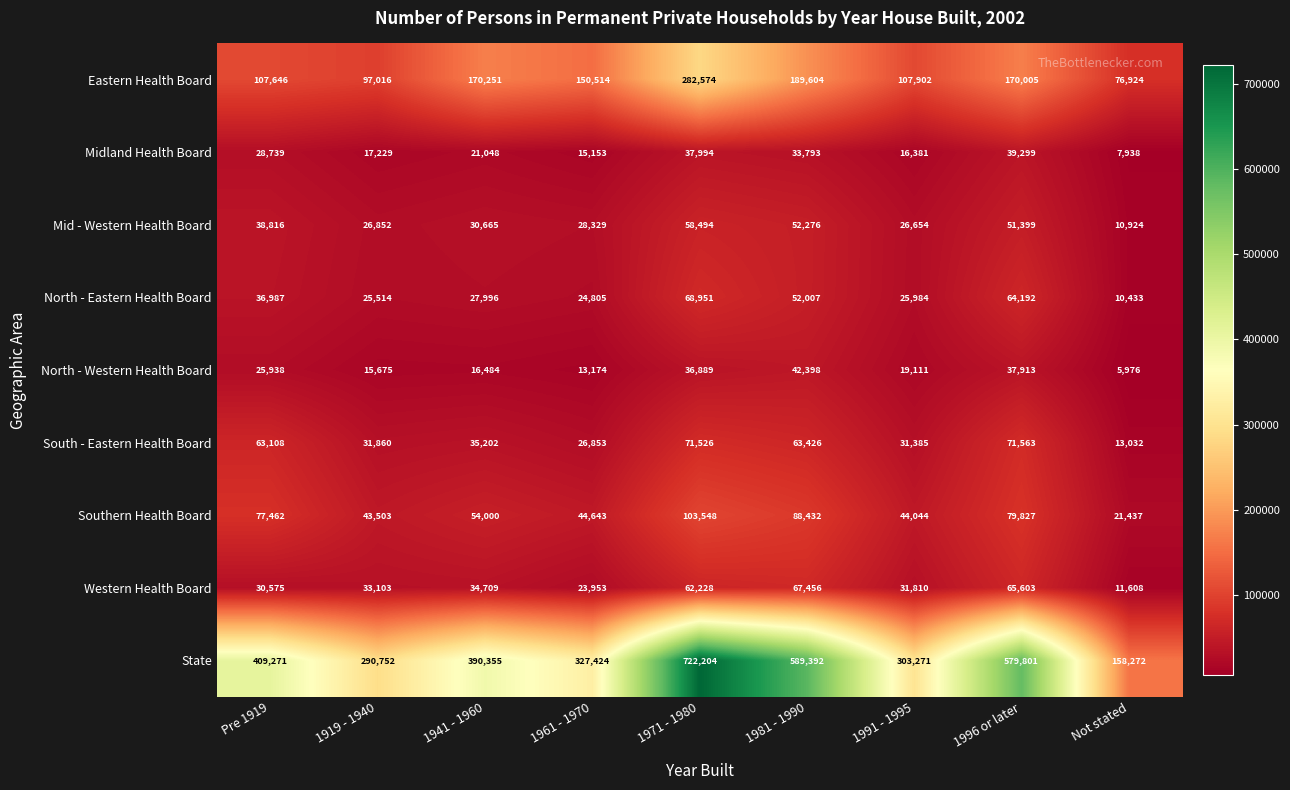

What is the minimum value shown in the chart?

5976